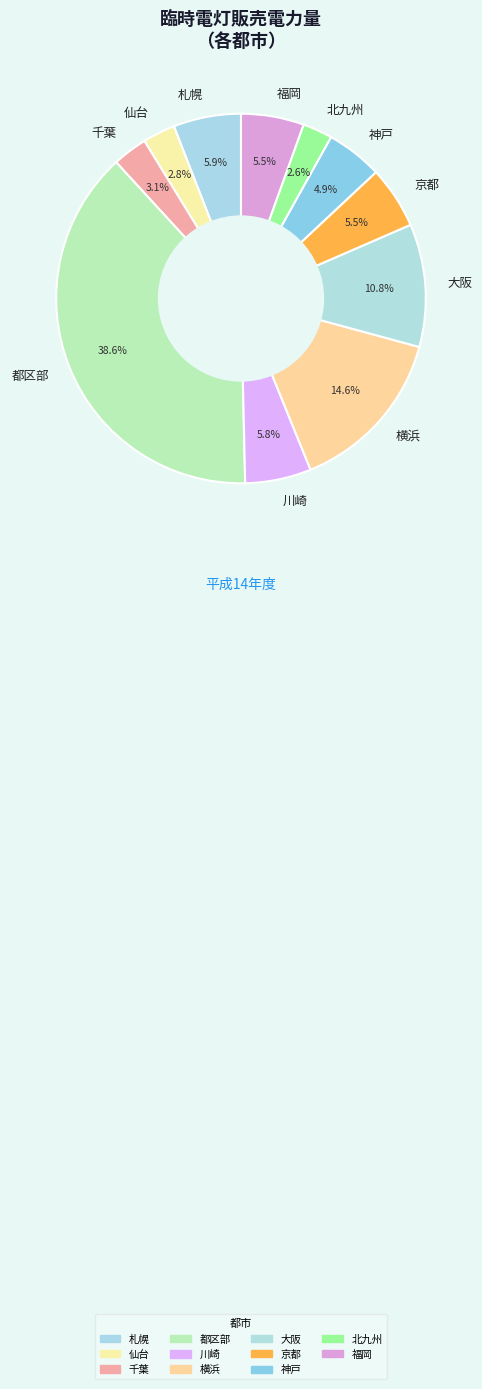

Is there any slice that represents more than half of the pie?

No